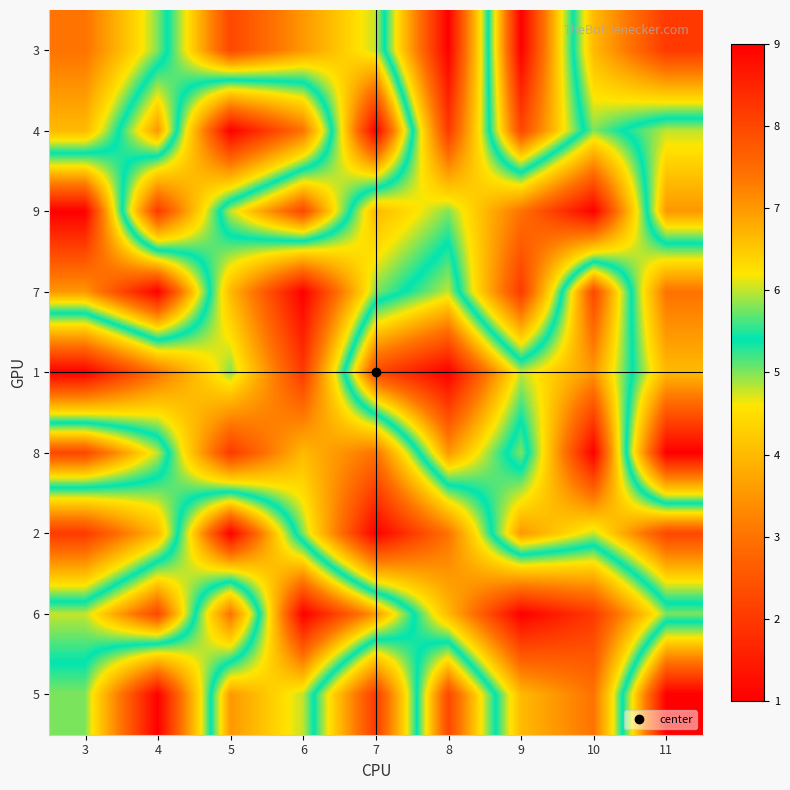

Reading left to right, list all the values displayed in this chart.

3: 3=3	4=5	5=8	6=7	7=6	8=1	9=9	10=4	11=2
4: 3=4	4=7	5=1	6=3	7=9	8=2	9=8	10=5	11=6
9: 3=9	4=2	5=6	6=8	7=4	8=5	9=3	10=1	11=7
7: 3=7	4=9	5=4	6=1	7=5	8=6	9=2	10=8	11=3
1: 3=1	4=3	5=5	6=2	7=8	8=9	9=6	10=7	11=4
8: 3=8	4=6	5=2	6=4	7=3	8=7	9=5	10=9	11=1
2: 3=2	4=4	5=9	6=5	7=1	8=3	9=7	10=6	11=8
6: 3=6	4=8	5=3	6=9	7=7	8=4	9=1	10=2	11=5
5: 3=5	4=1	5=7	6=6	7=2	8=8	9=4	10=3	11=9